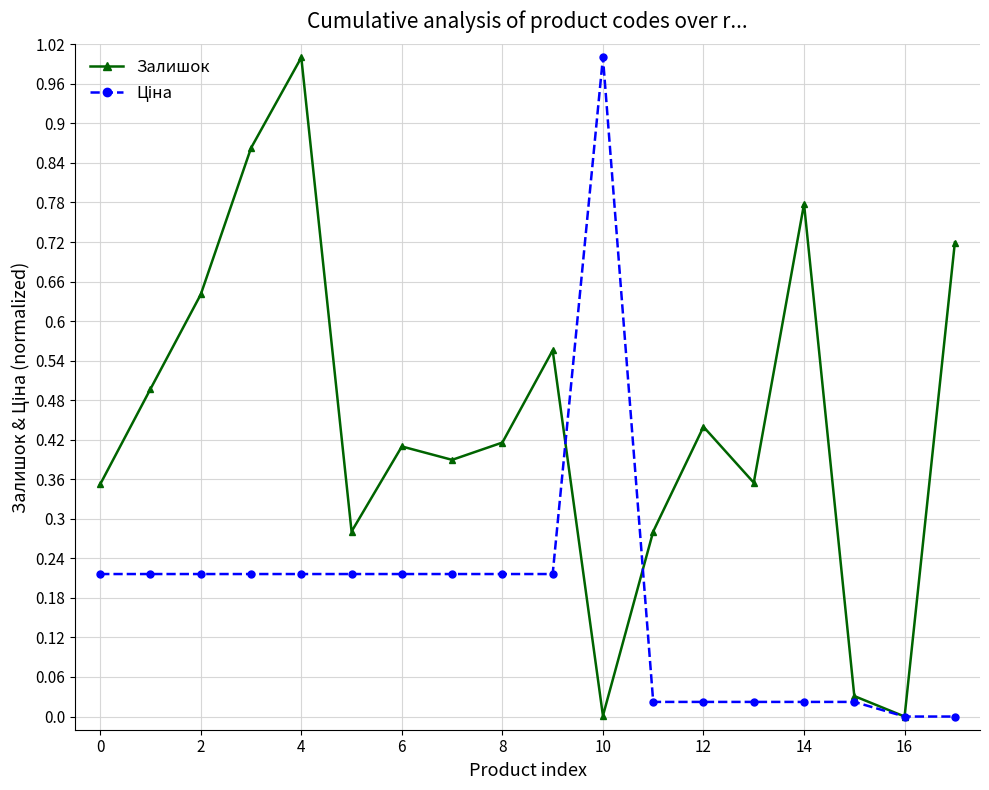

What is the value of the Залишок point at the 2nd from the left?

0.5